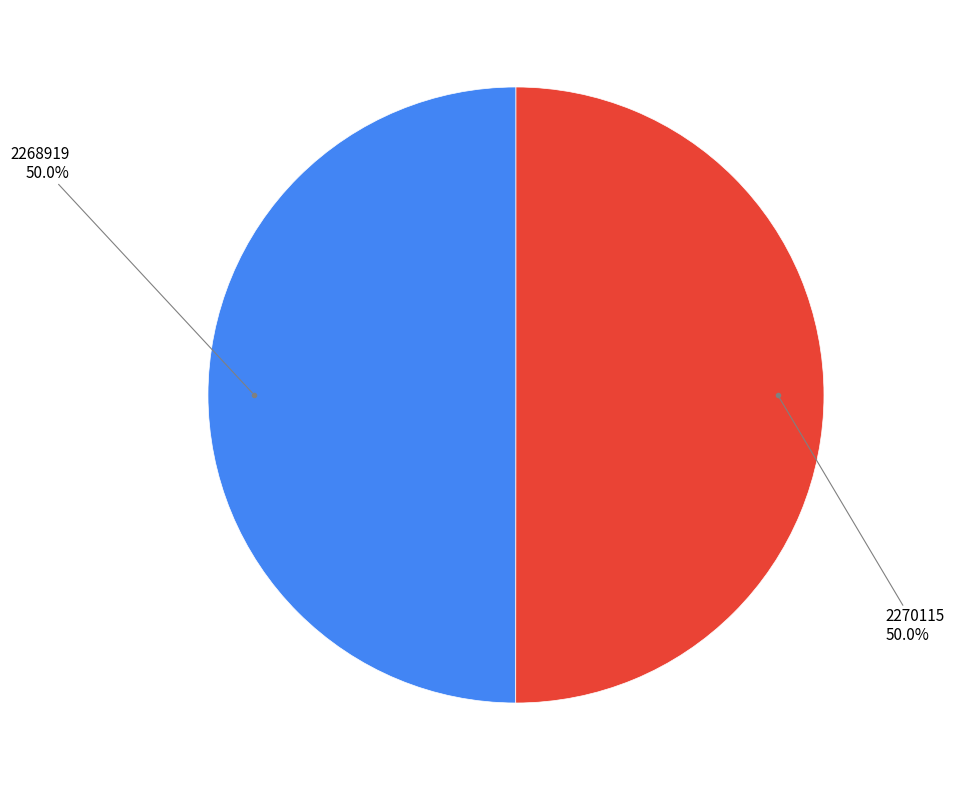

Is there a majority slice in this chart?

Yes